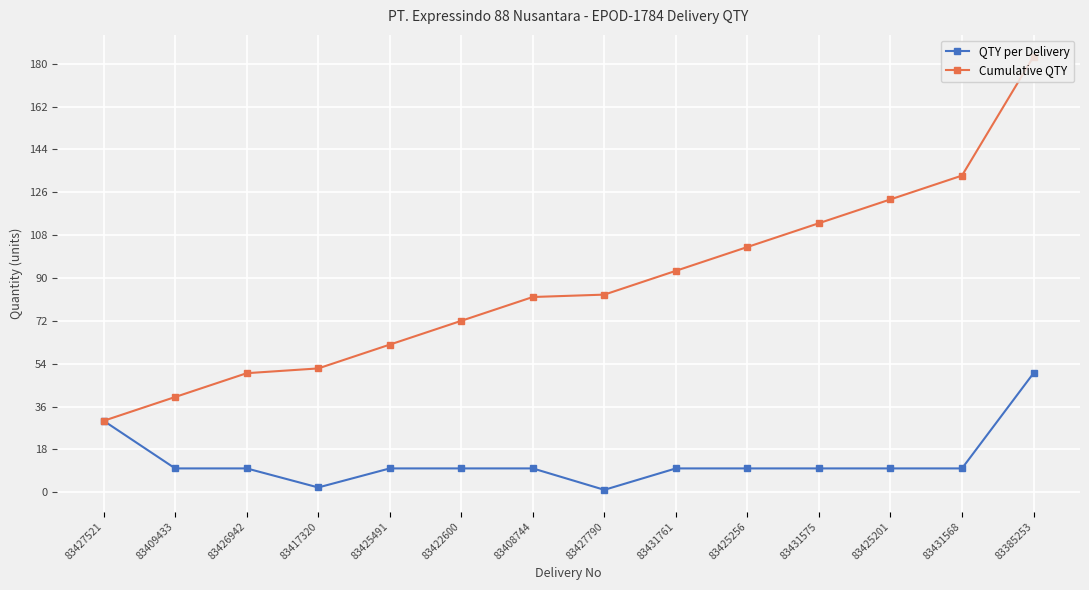

True or false: Cumulative QTY has more than 1 points higher than both neighbors.

False